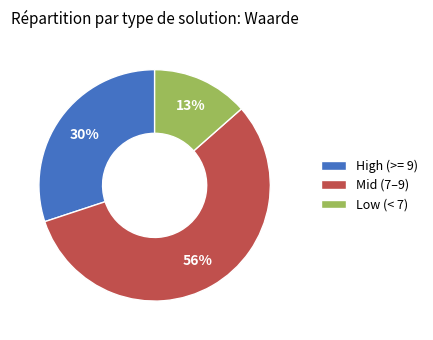

The High (>= 9) slice represents 39% of the pie. True or false?

False